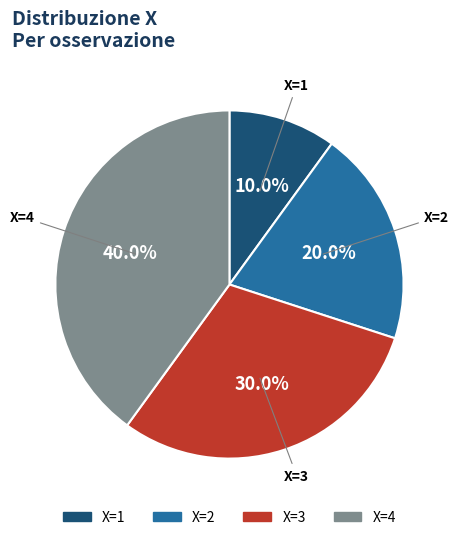

Is there any slice that represents more than half of the pie?

No